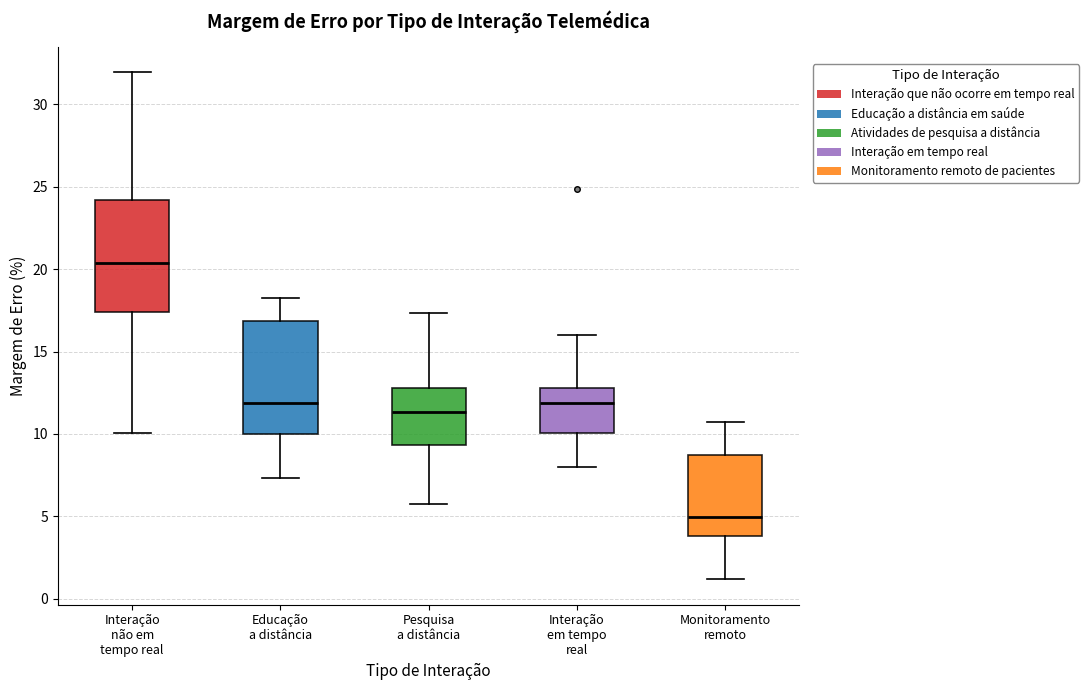

Where does the upper whisker of the box for Monitoramento remoto end on the y-axis? The values are not printed on the chart, so give them approximately, as read against the axis.

10.5